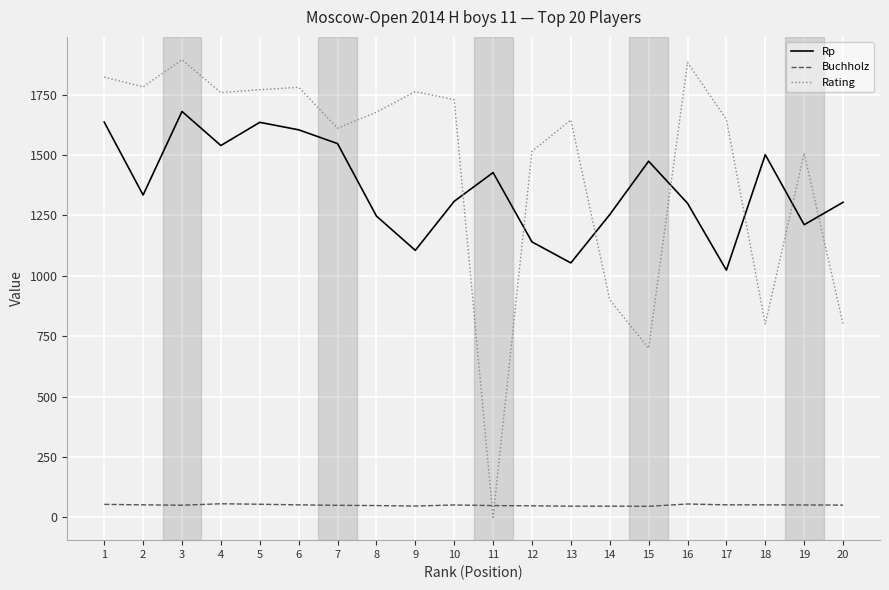

The value of Rating at 11 is 705.2. True or false?

False